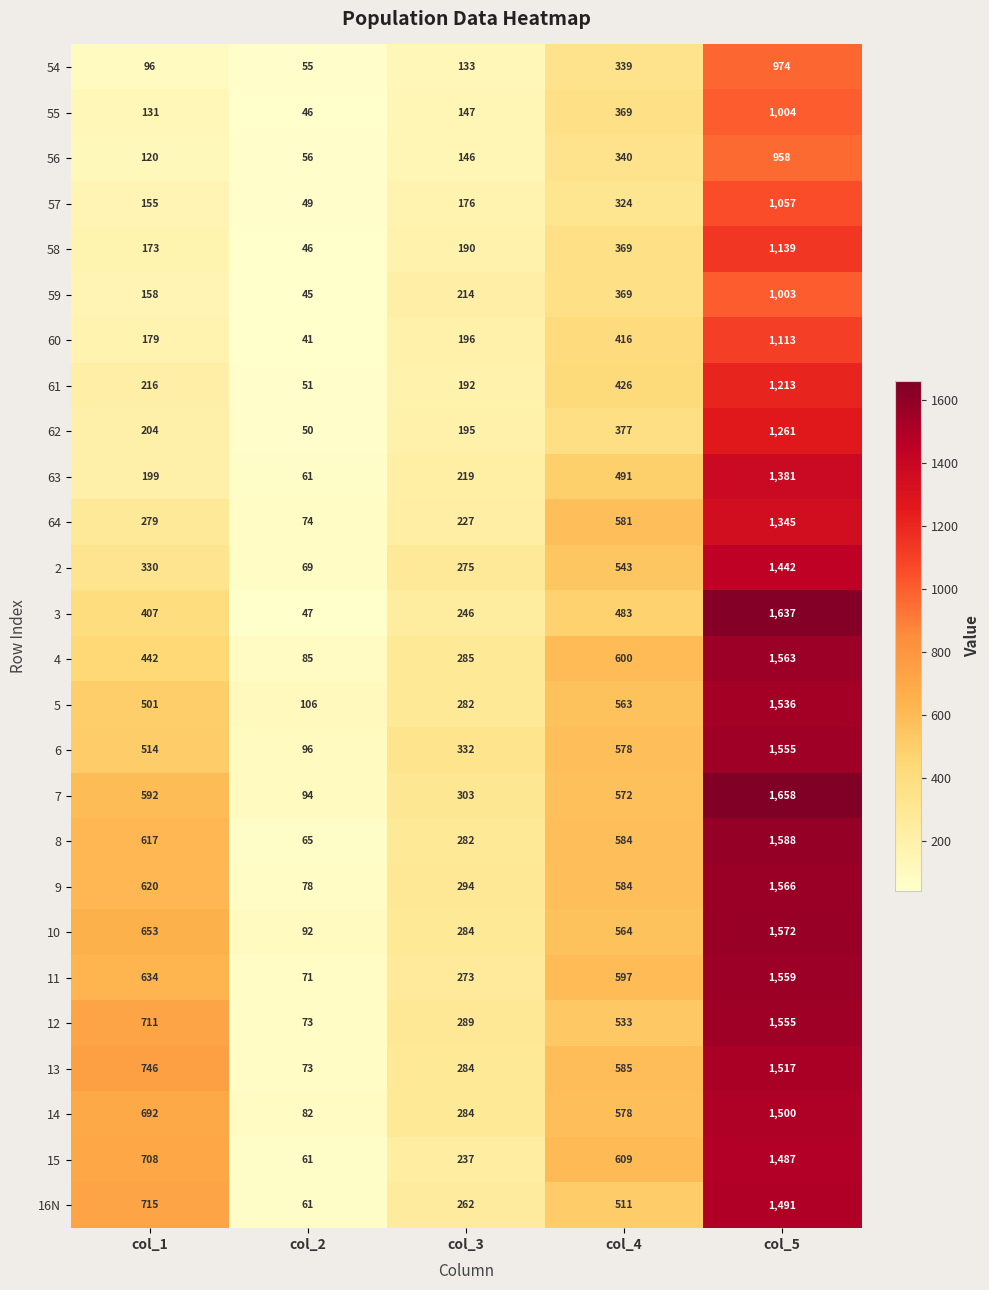

List the labels in order of 13 value, largest first.

col_5, col_1, col_4, col_3, col_2